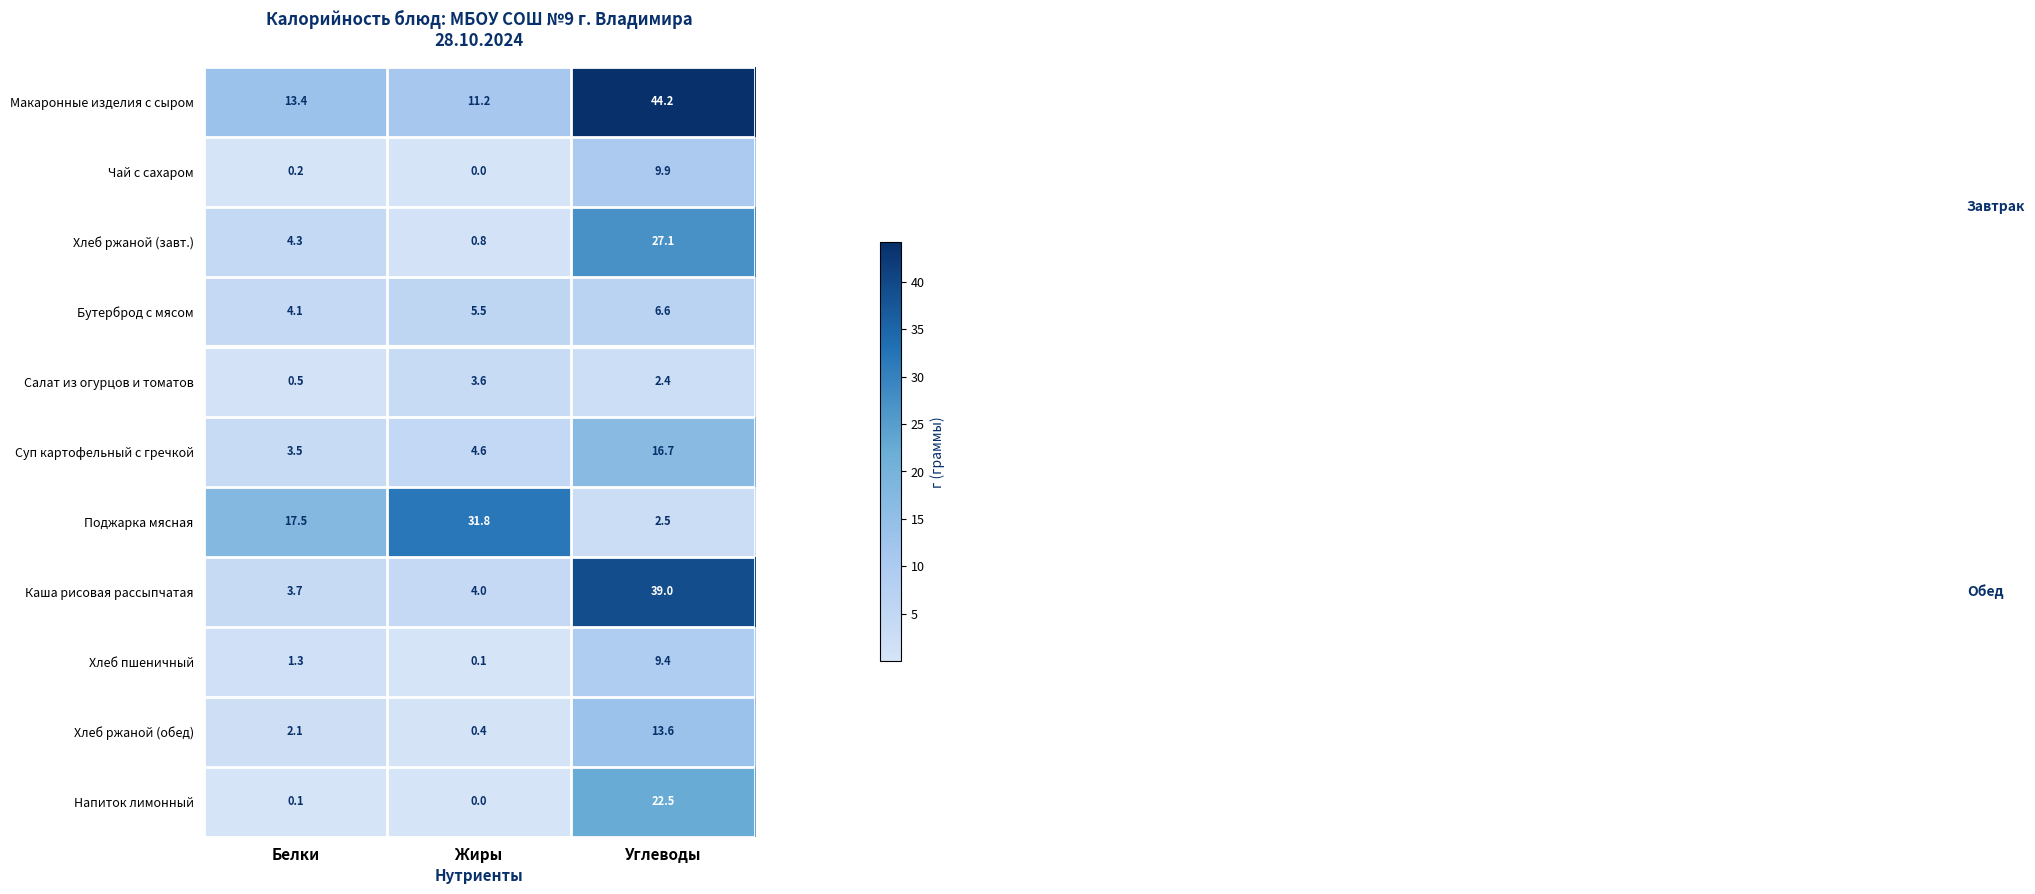

Which series has the largest total across all categories?

Макаронные изделия с сыром